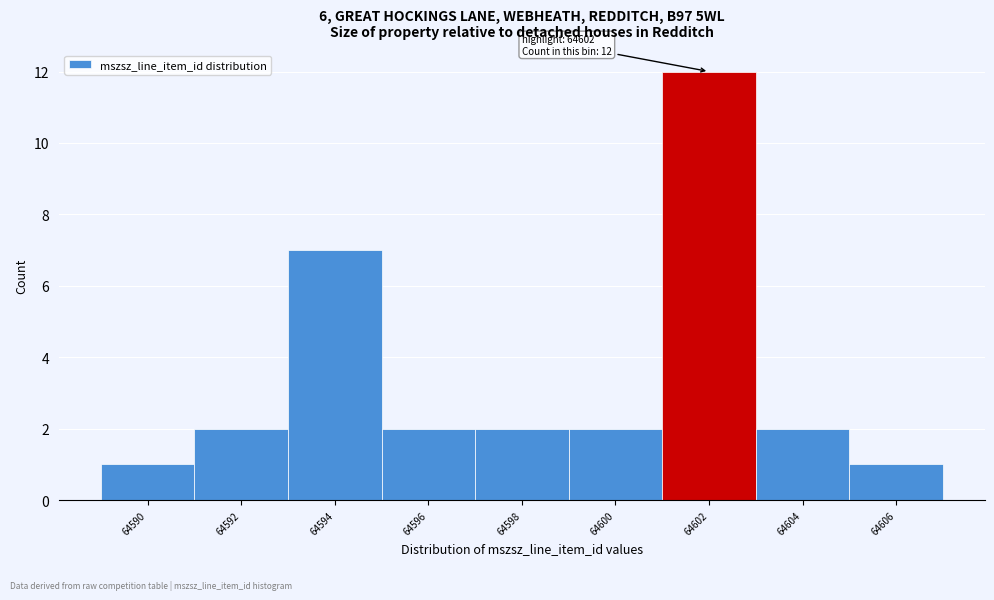

Reading right to left, extract all data points from this chart.

1	2	12	2	2	2	7	2	1